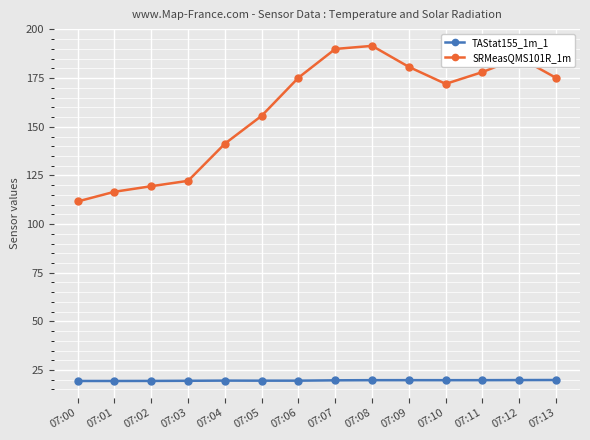

What is the lowest value of the TAStat155_1m_1 series?

19.4